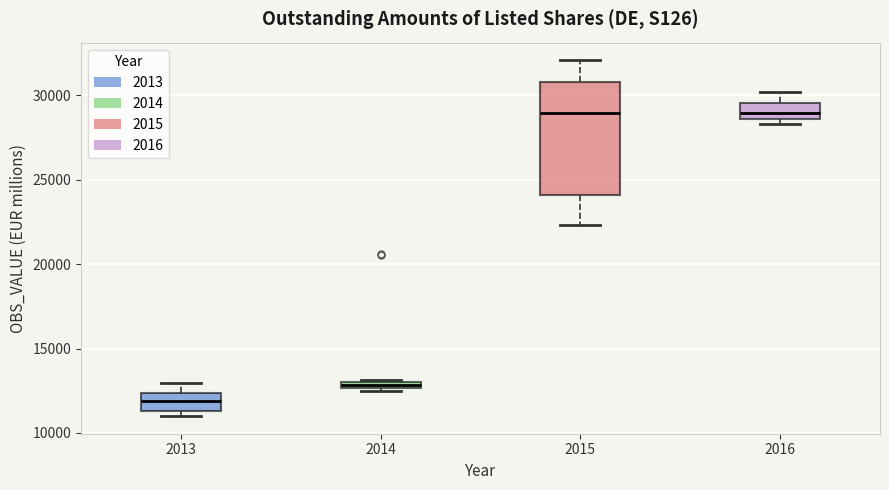

Comparing the boxes themselves (not the whiskers), which one is the tallest?

2015